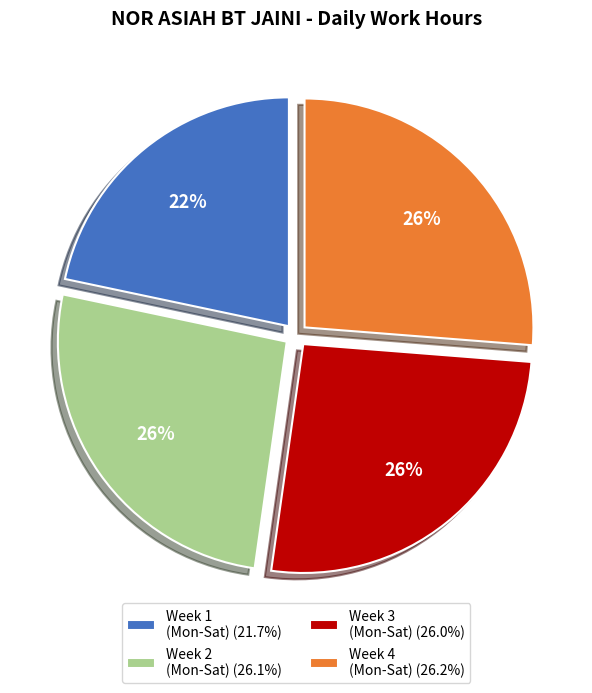

Combined, do Week 2 (Mon-Sat) (26.1%) and Week 1 (Mon-Sat) (21.7%) account for over 50%?

No